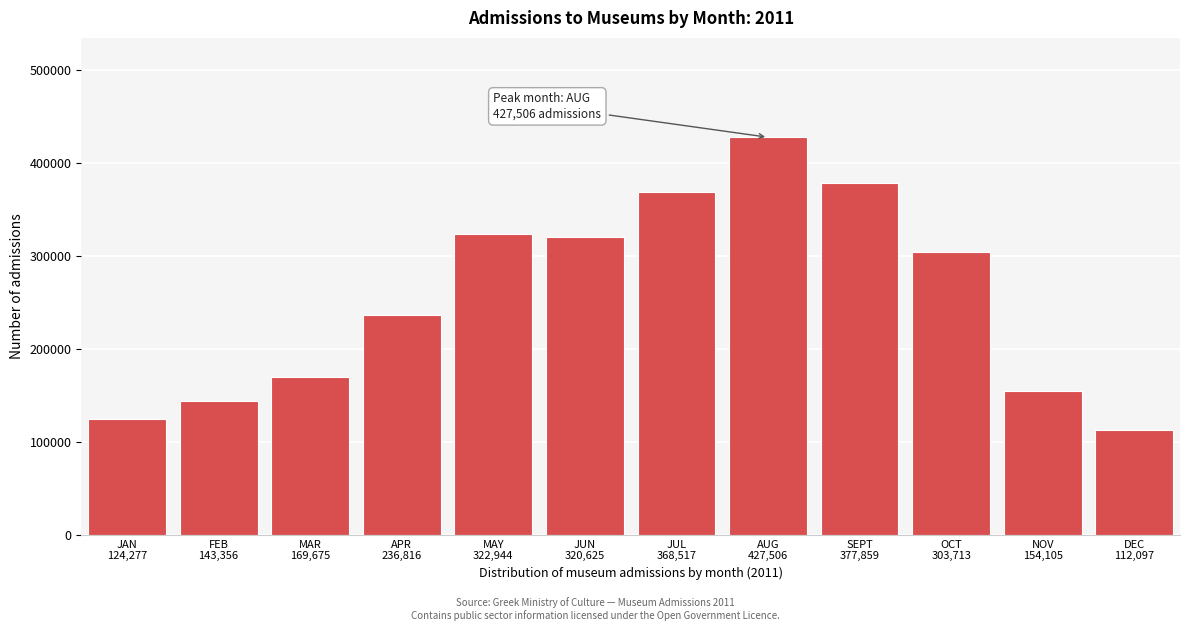

Reading left to right, what are all the values shown in this chart?

124277	143356	169675	236816	322944	320625	368517	427506	377859	303713	154105	112097